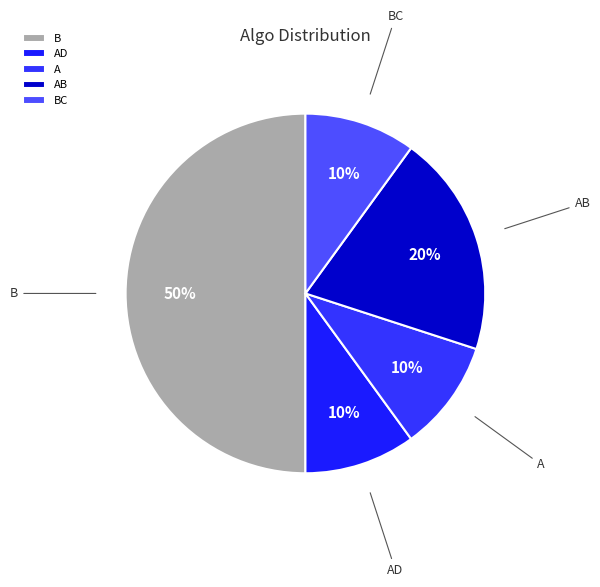

To the nearest percent, what percentage of the pie is A?

10%